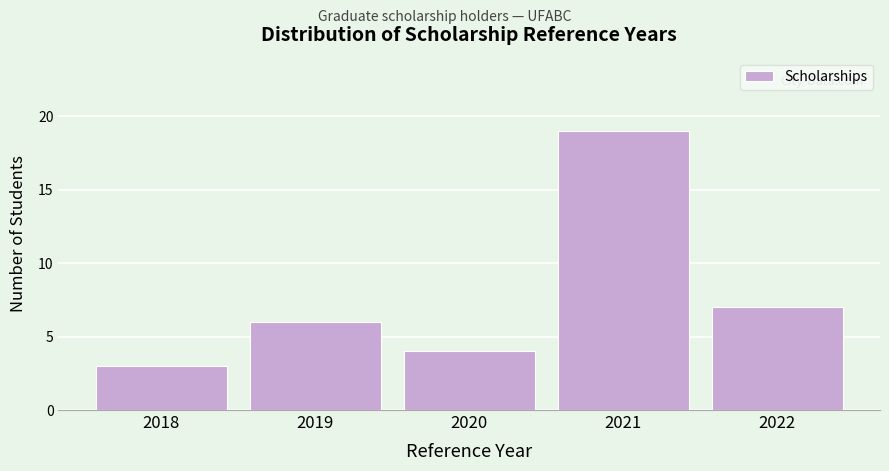

Reading left to right, list all the values displayed in this chart.

2018=3	2019=6	2020=4	2021=19	2022=7